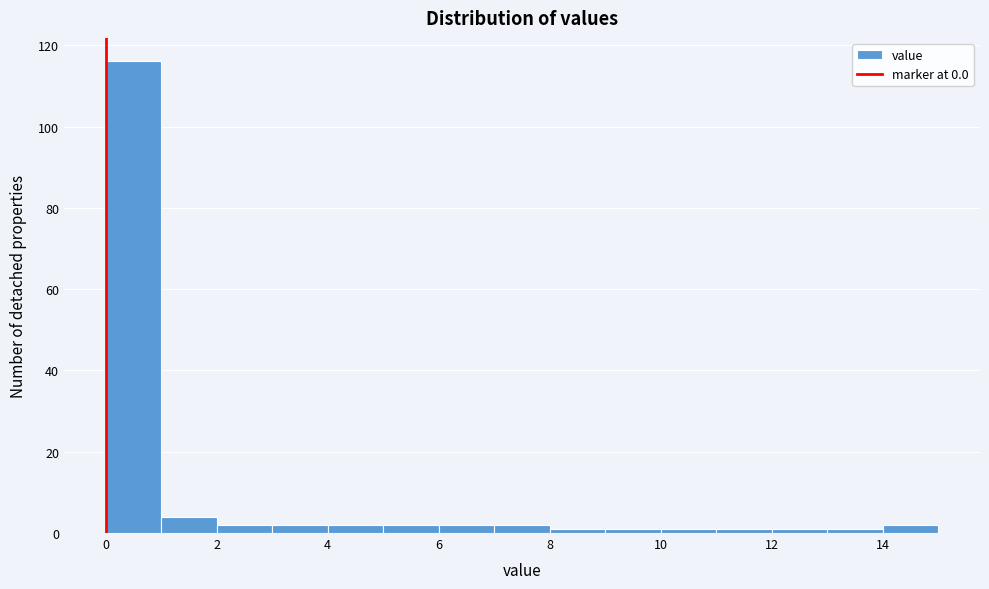

How tall is the bar that spans 2 to 3 on the x-axis? The values are not printed on the chart, so give them approximately, as read against the axis.

2